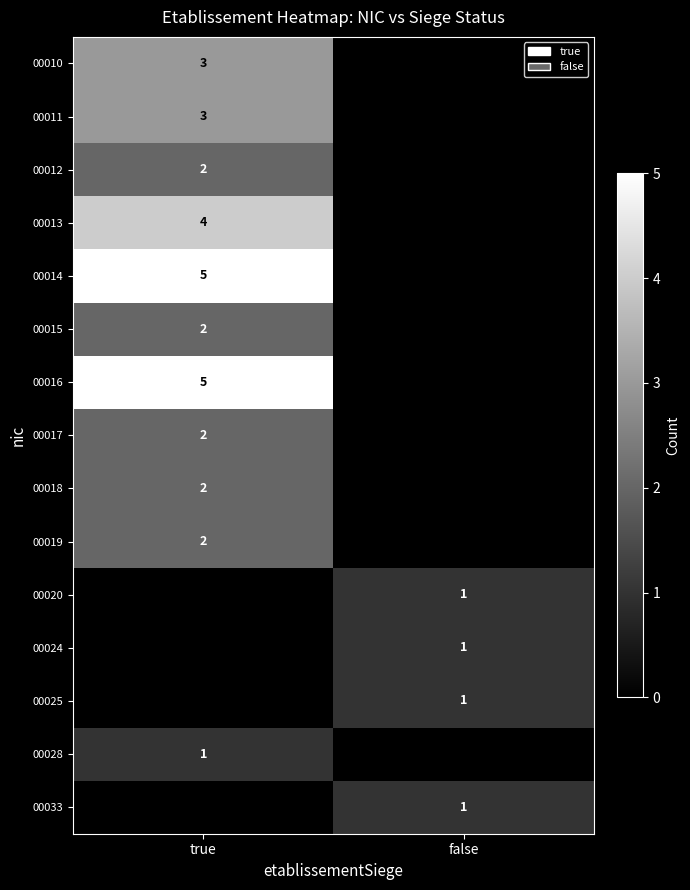

Is it true that row_2 equals 3 at true?

False